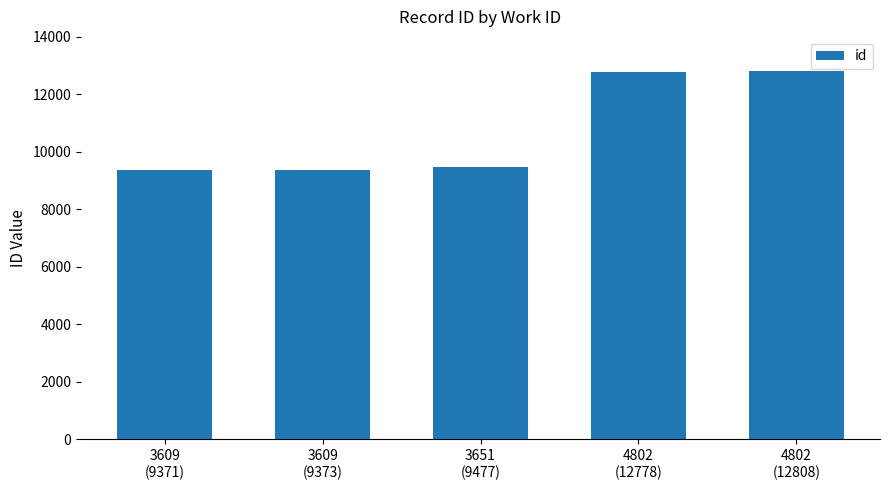

What is the sum of all values?

53807